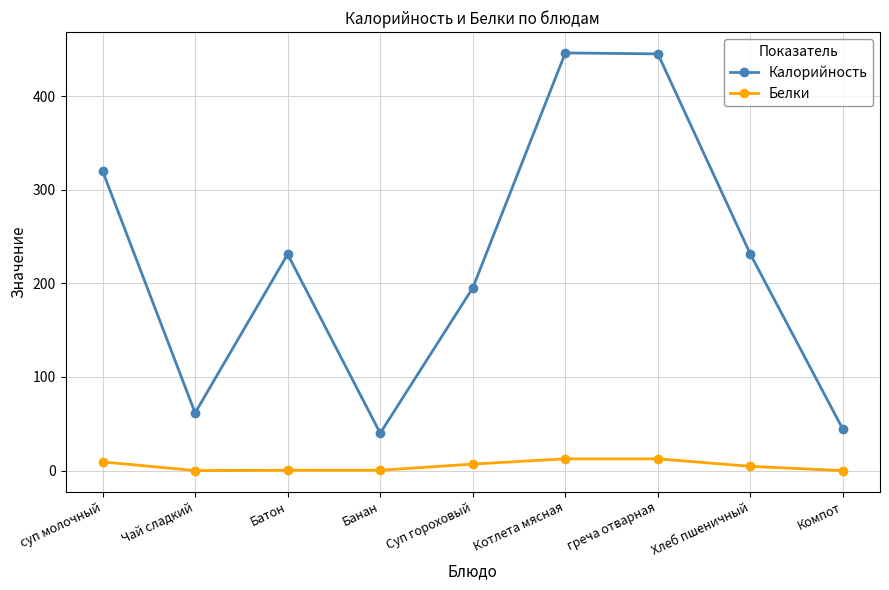

How many interior local valleys does the Калорийность series have?

2